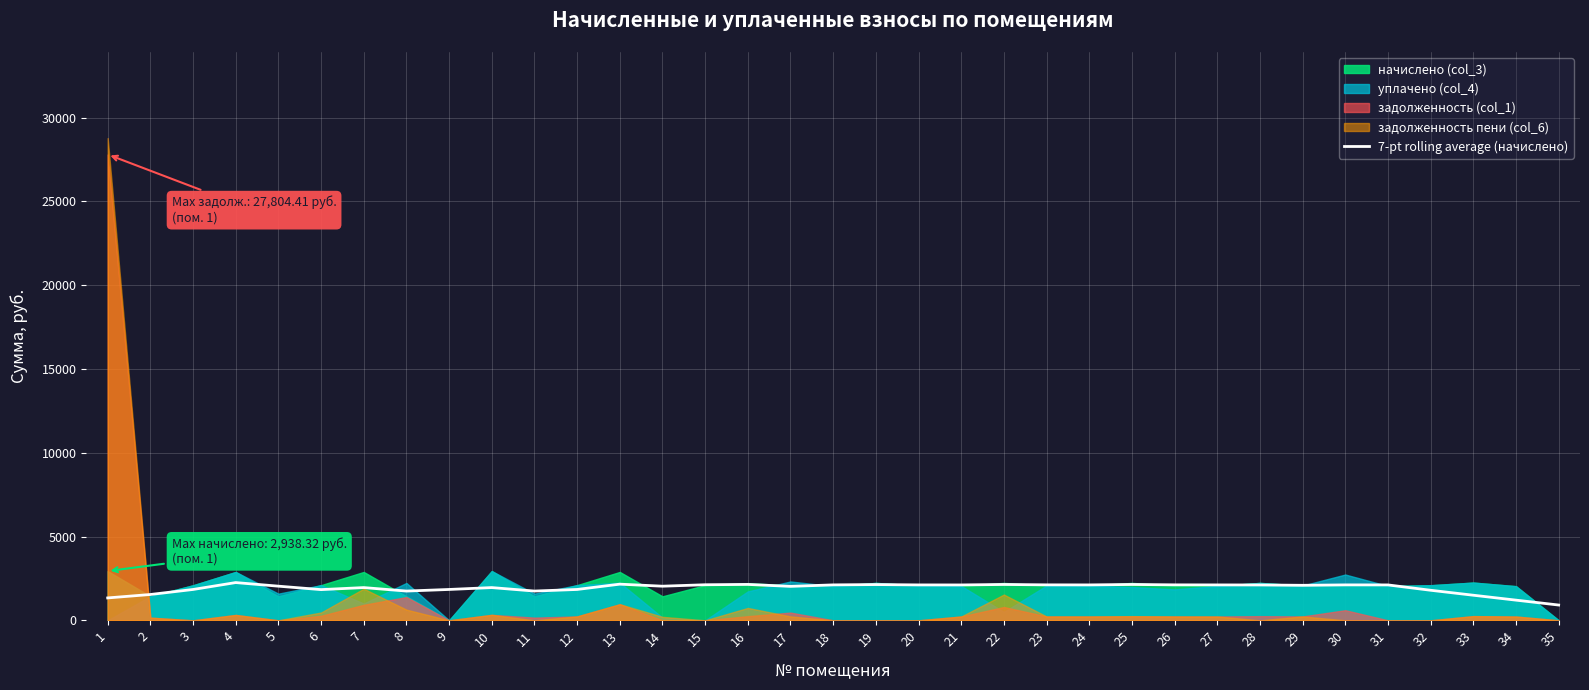

How many lines are shown in the chart?

1